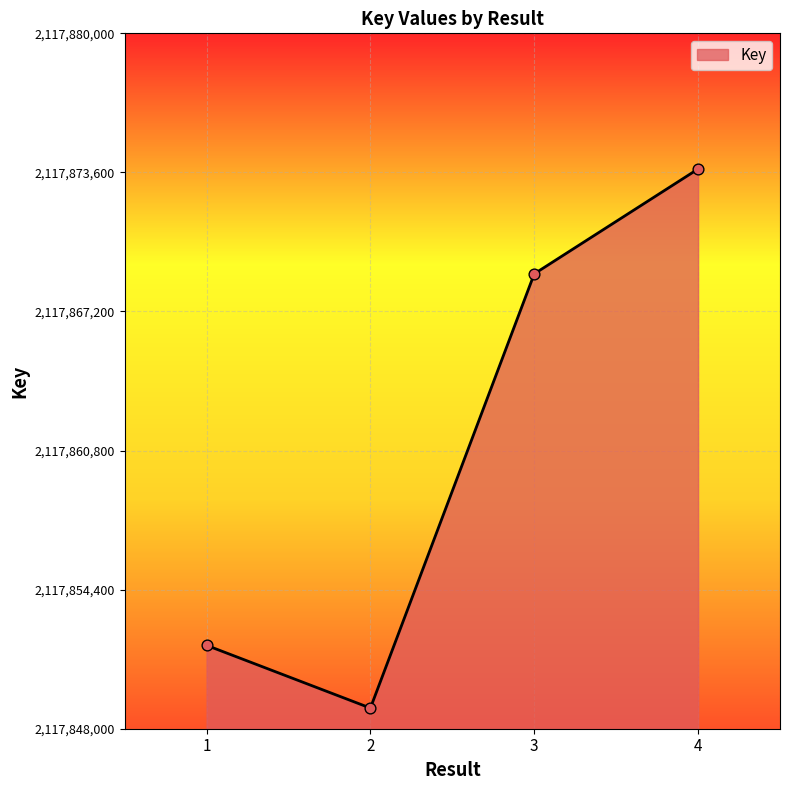

Approximately how many times larger is the value at 1 compared to 2?

1.0